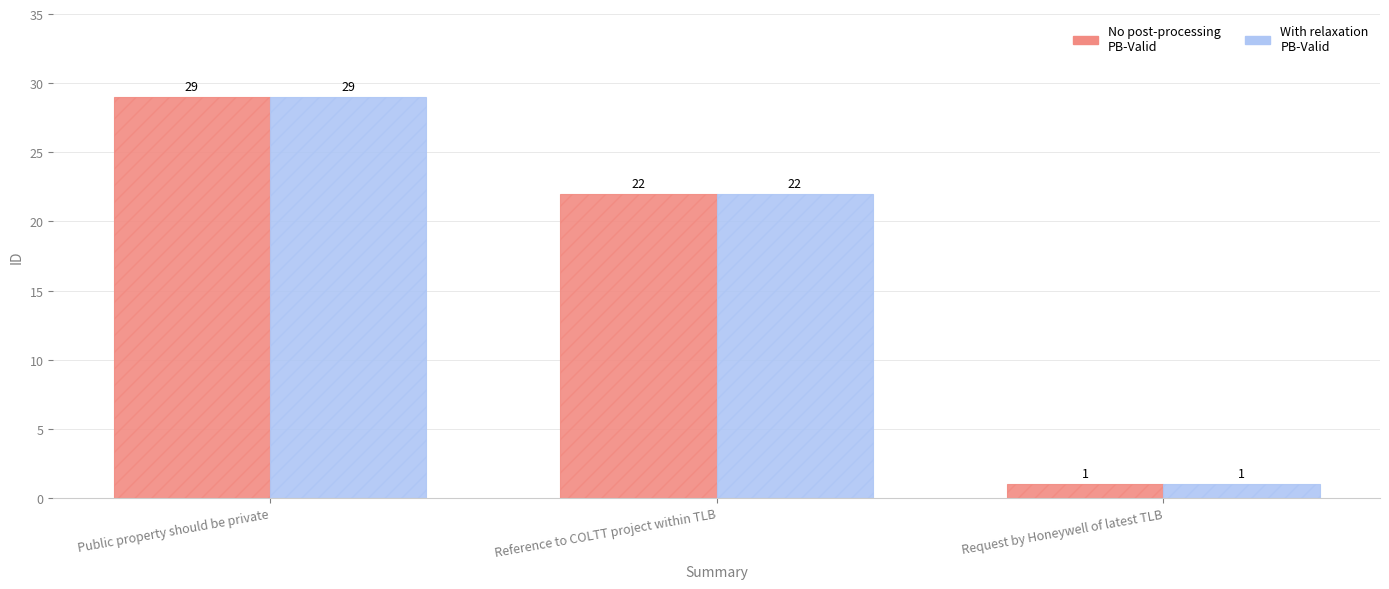

At which category is the sum across all series the highest?

Public property should be private